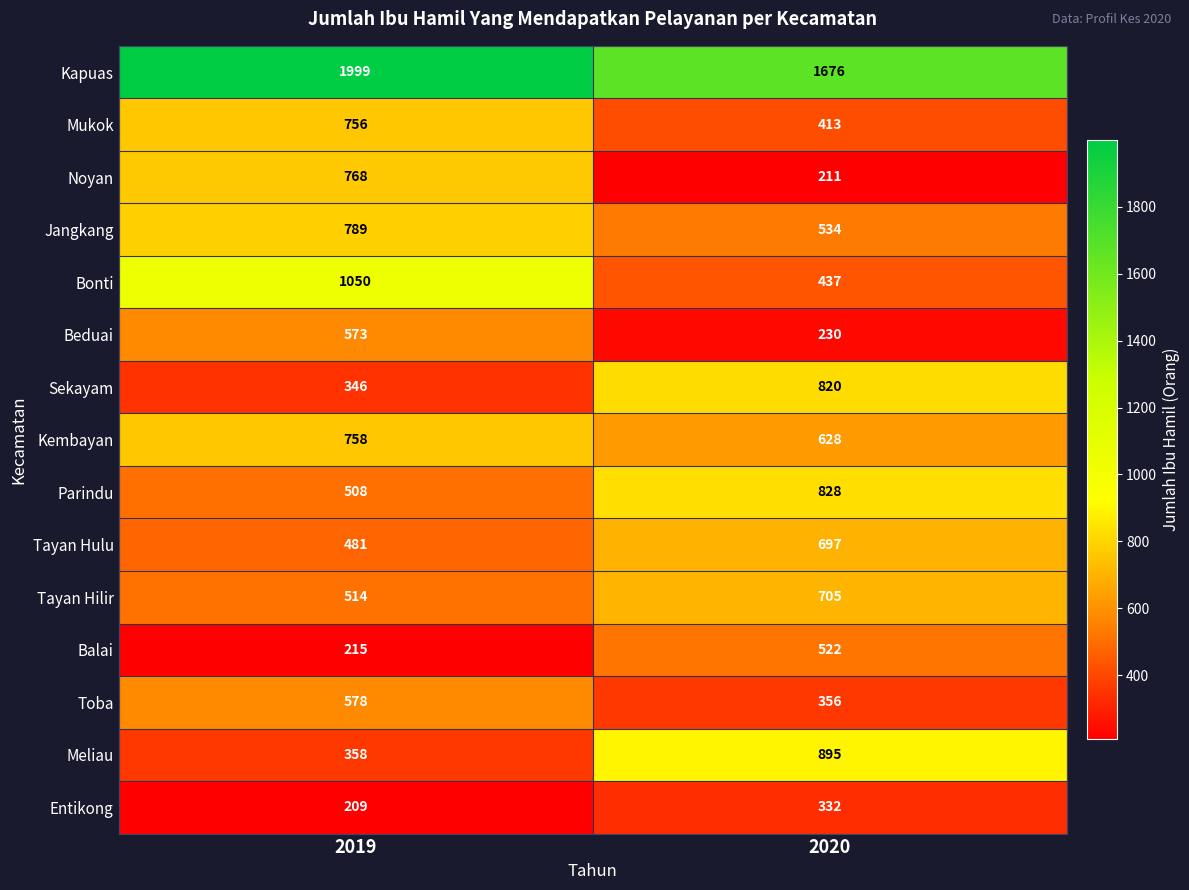

Which category has the highest value across all series?

2019